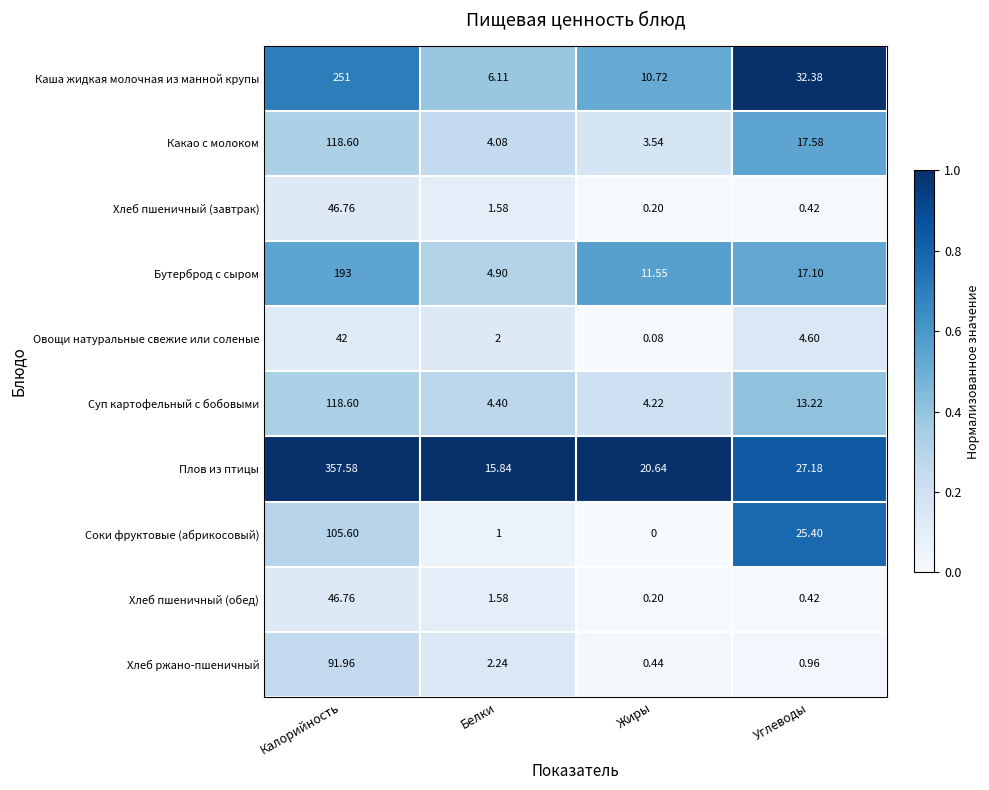

Between Белки and Жиры, which series saw the biggest shift?

Бутерброд с сыром